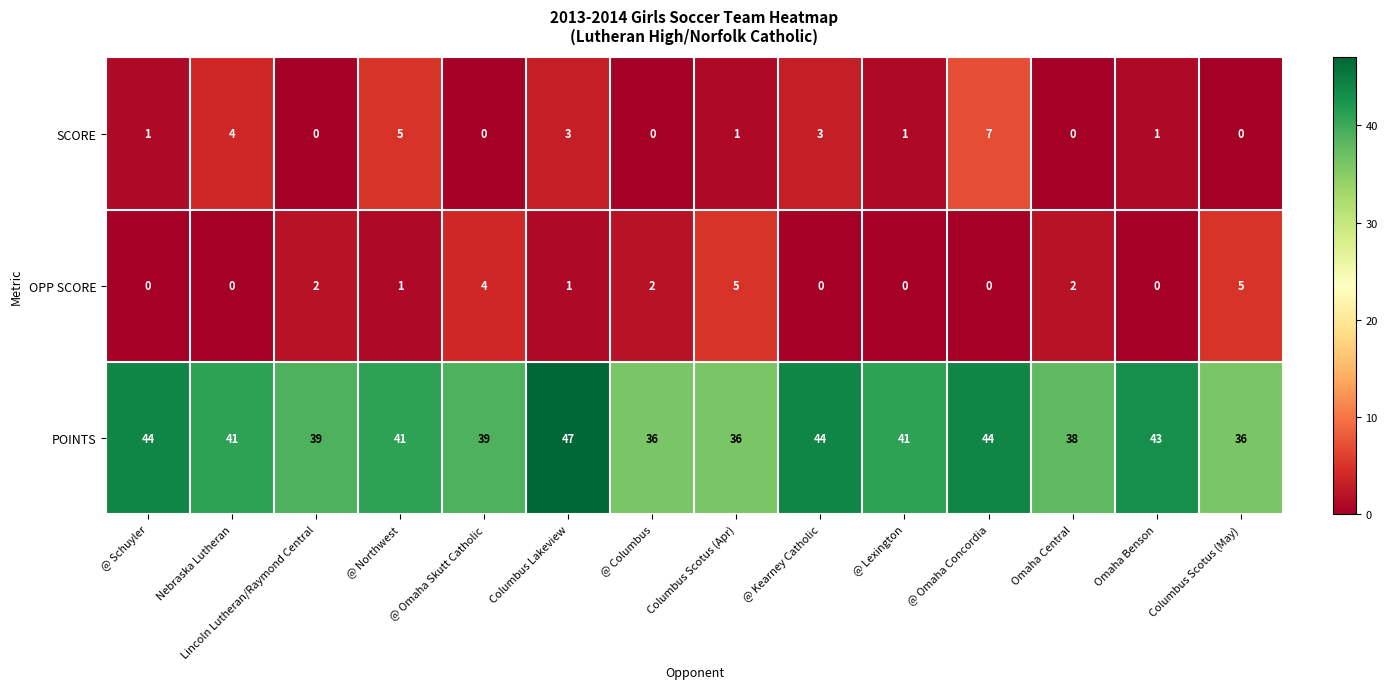

The SCORE series shows -4 at @ Columbus. True or false?

False